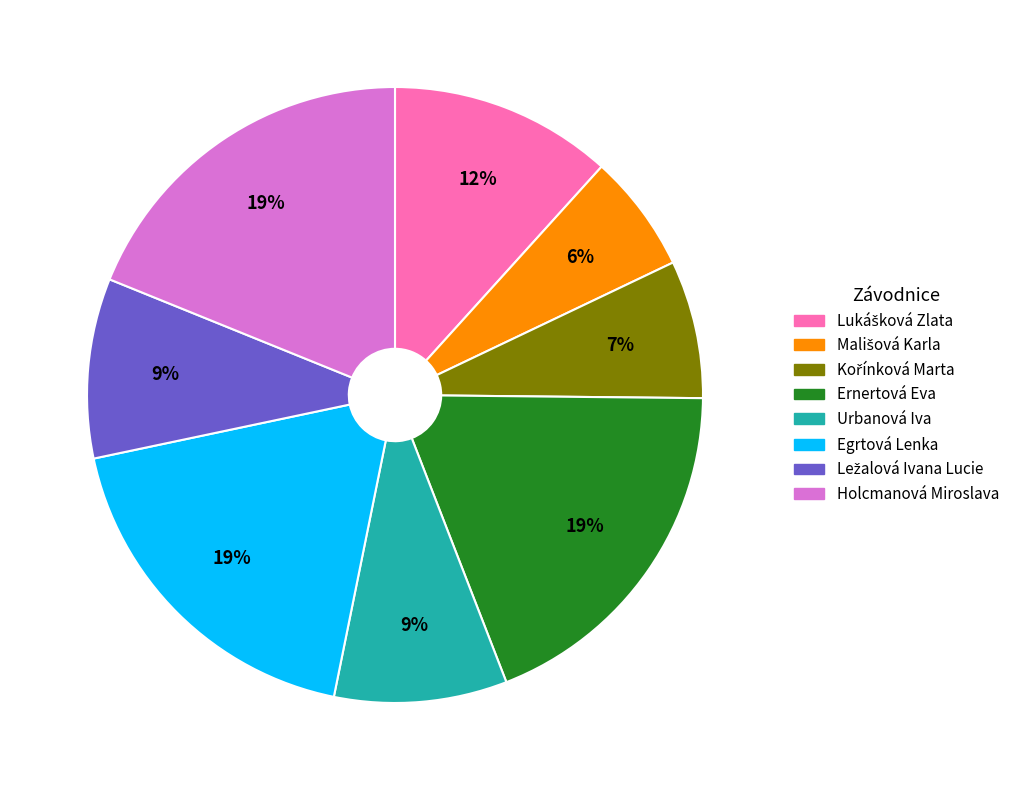

Is there any slice that represents more than half of the pie?

No